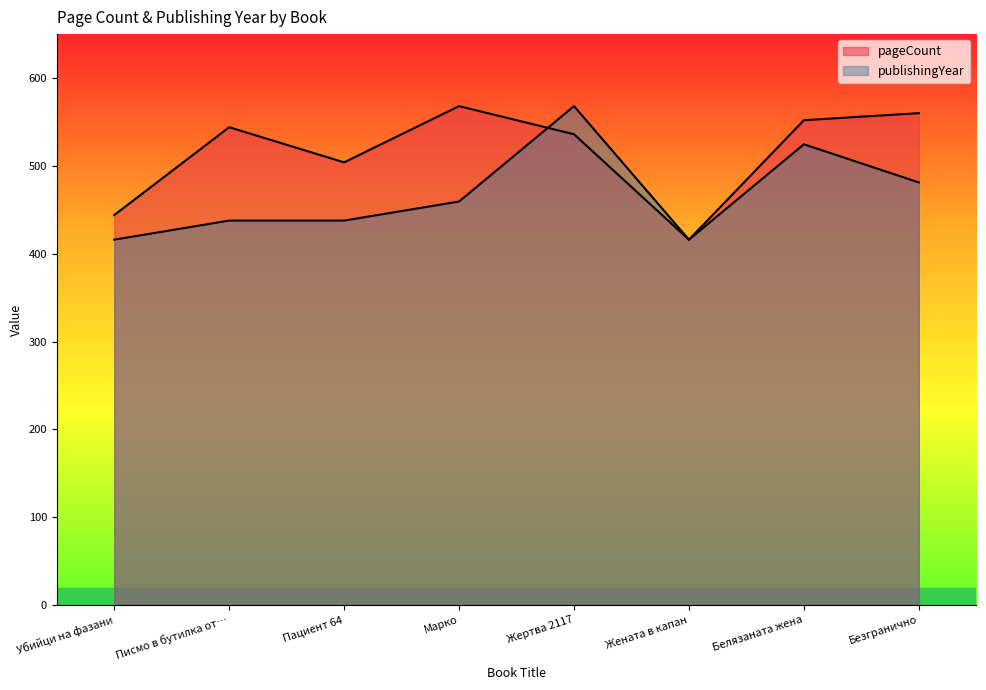

How many lines are shown in the chart?

2